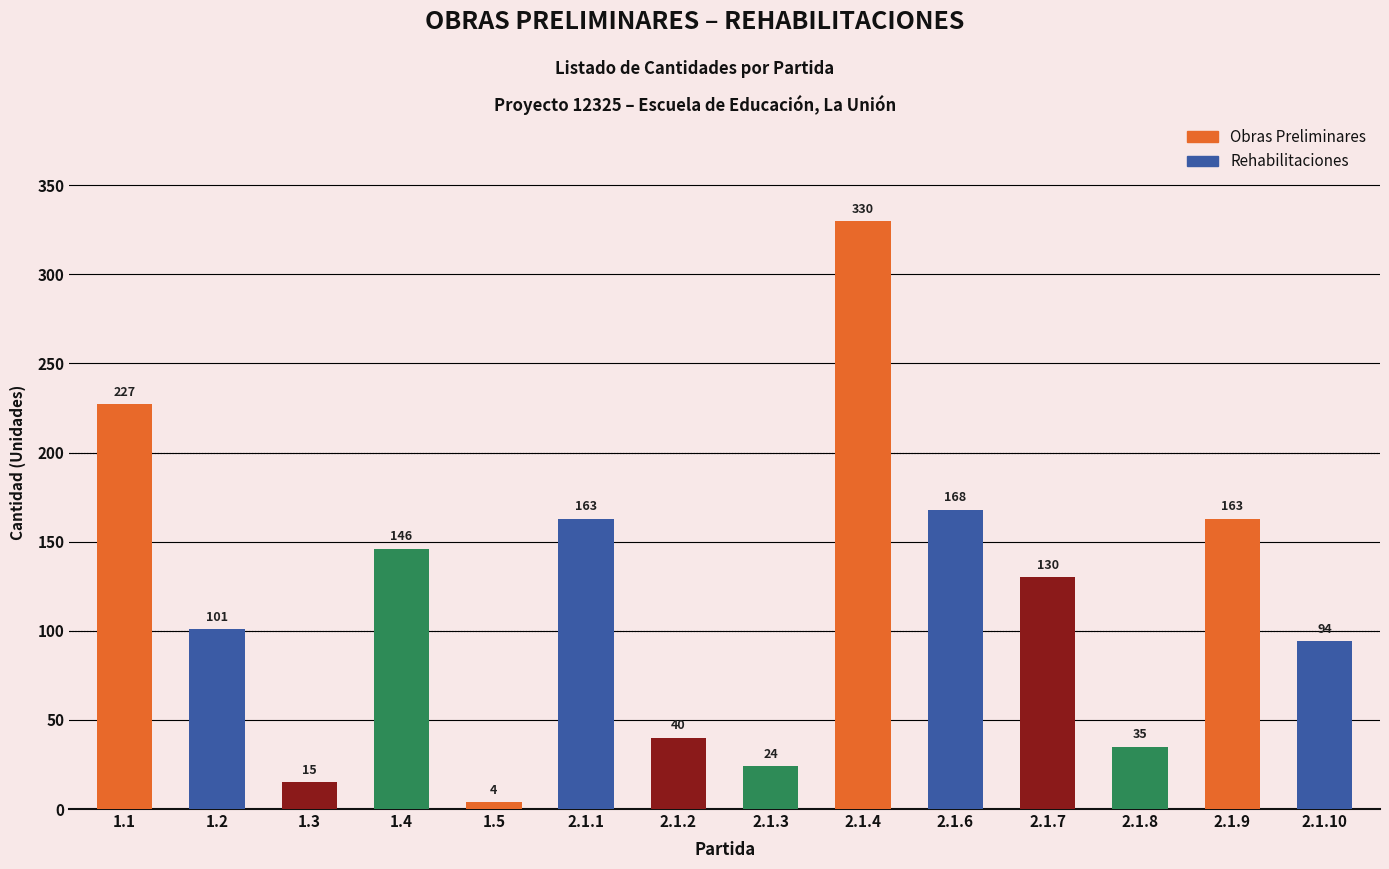

What is the sum of all values?

1640